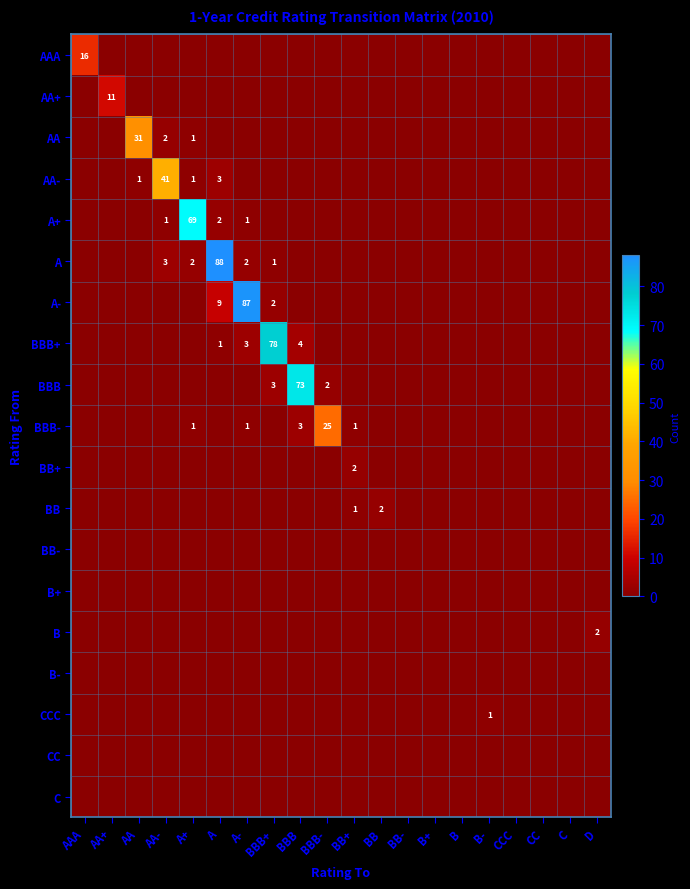

The BBB- series shows 0 at B. True or false?

True